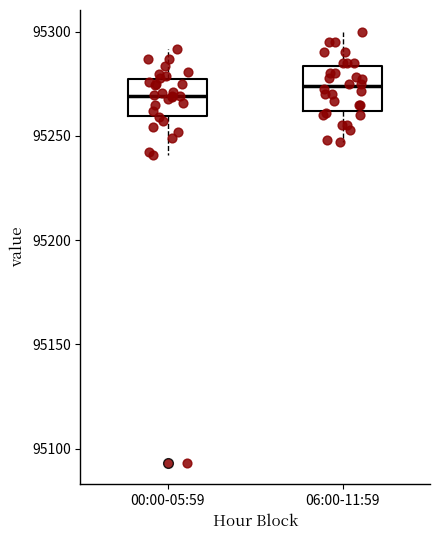

Reading left to right, transcribe this box plot: for each box, give where its median line is, the range the box spans, and where its two whiskers end, as read against the y-axis. The values are not printed on the chart, so give them approximately, as read against the axis.

00:00-05:59: median 95270, box 95260 to 95275, whiskers 95240 to 95290
06:00-11:59: median 95275, box 95260 to 95285, whiskers 95245 to 95300